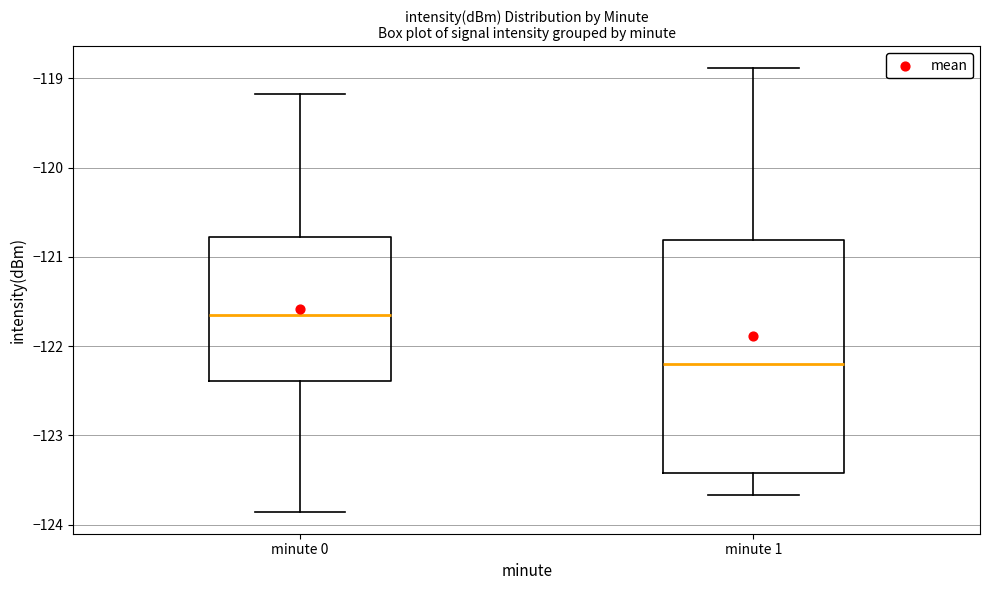

Which box's median line is the lowest?

minute 1